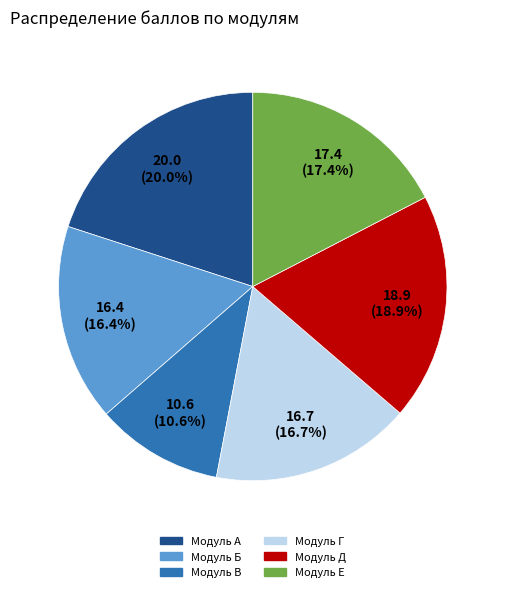

True or false: Модуль А accounts for 15% of the total.

False